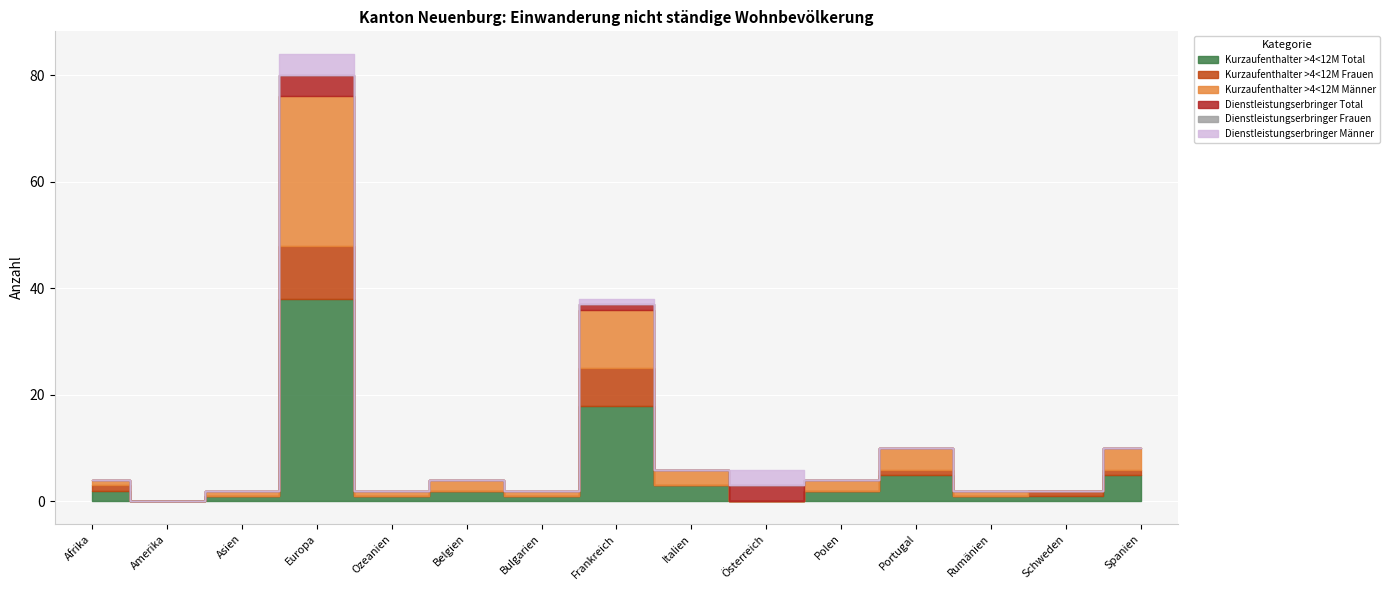

What are all the series names shown in the legend?

Kurzaufenthalter >4<12M Total, Kurzaufenthalter >4<12M Frauen, Kurzaufenthalter >4<12M Männer, Dienstleistungserbringer Total, Dienstleistungserbringer Frauen, Dienstleistungserbringer Männer